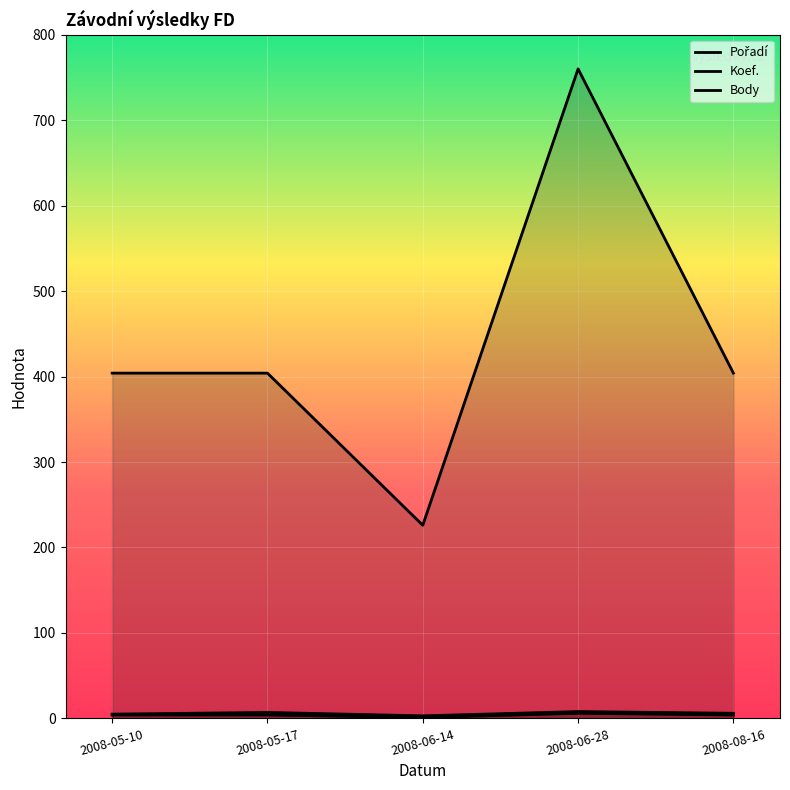

Is the value of Body at 2008-06-14 greater than the value of Koef. at 2008-08-16?

Yes